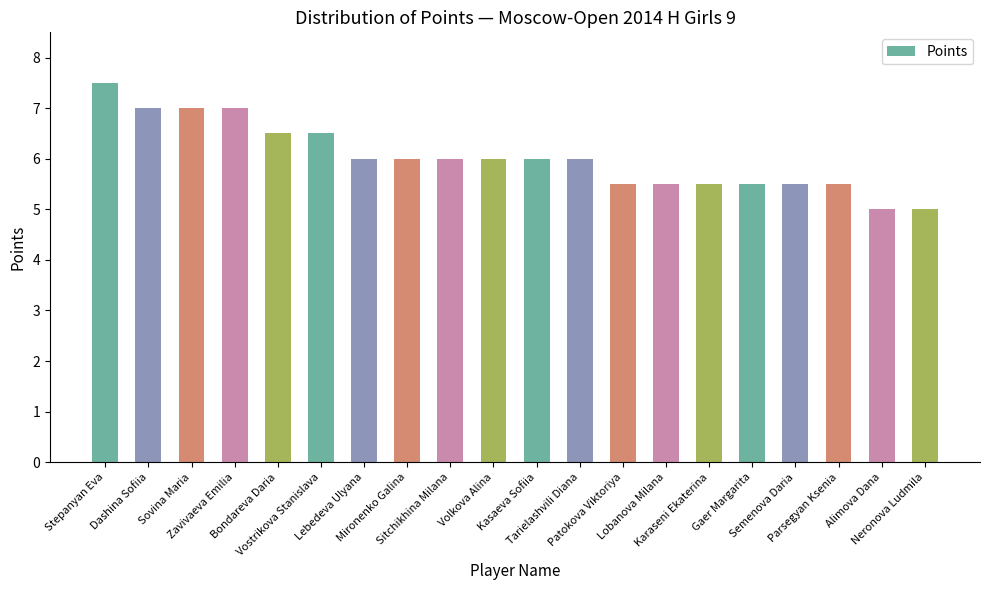

Between Kasaeva Sofiia and Lobanova Milana, which is larger?

Kasaeva Sofiia